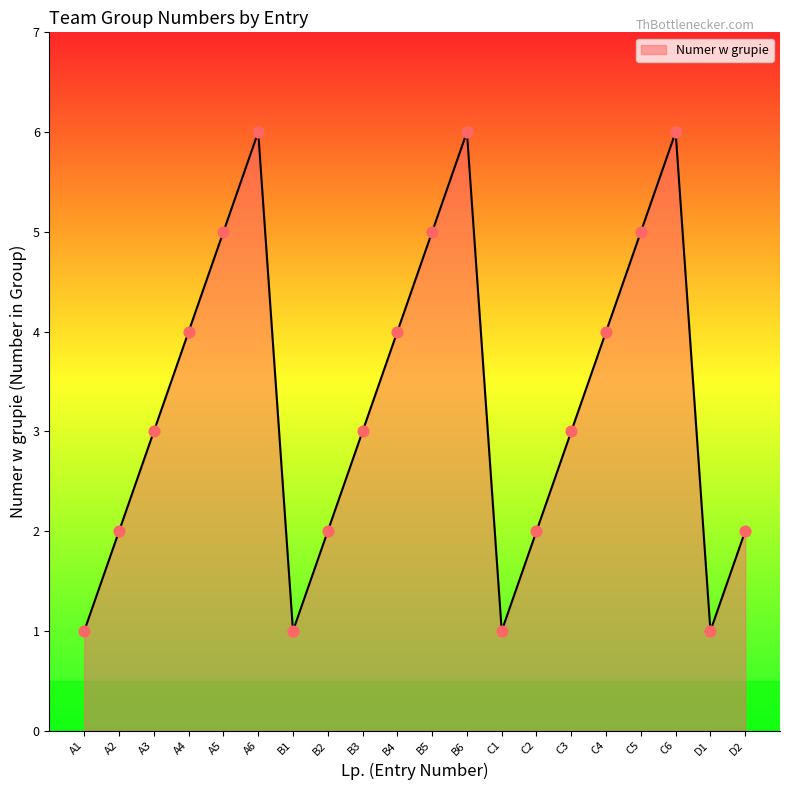

Which has a higher value, A4 or C5?

C5